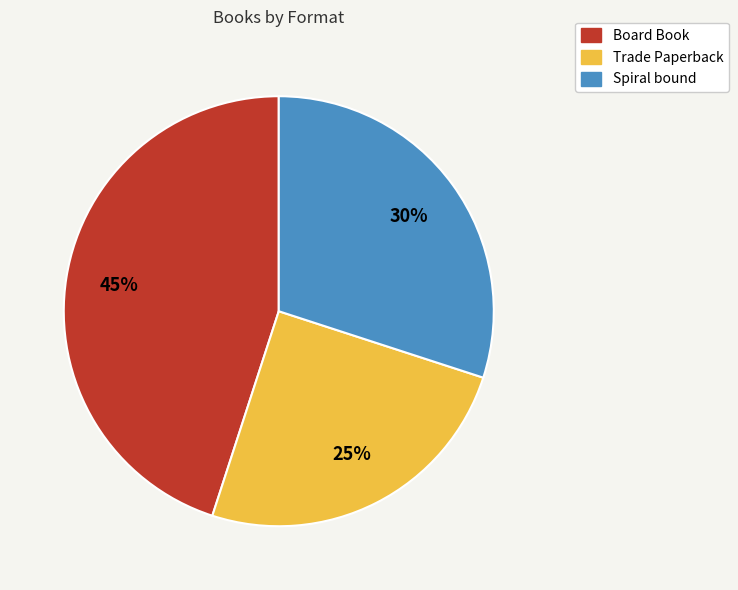

What percentage is the Trade Paperback slice, to the nearest percent?

25%